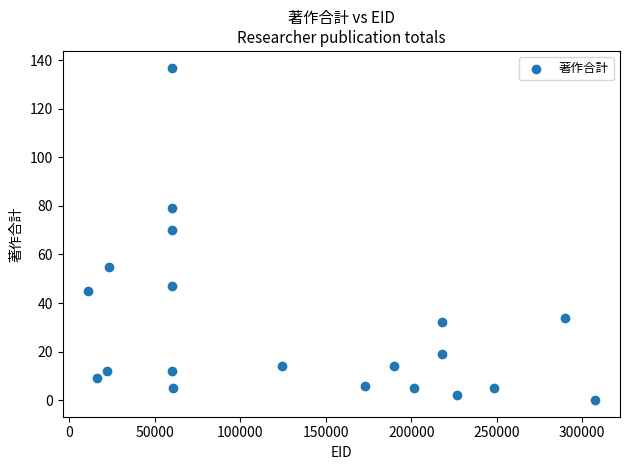

What is the range of Y values (max minus min)?

137